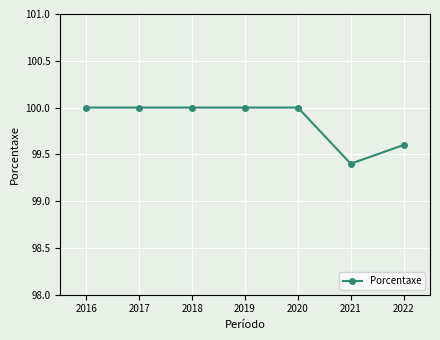

Which category has the lowest value across all series?

2021